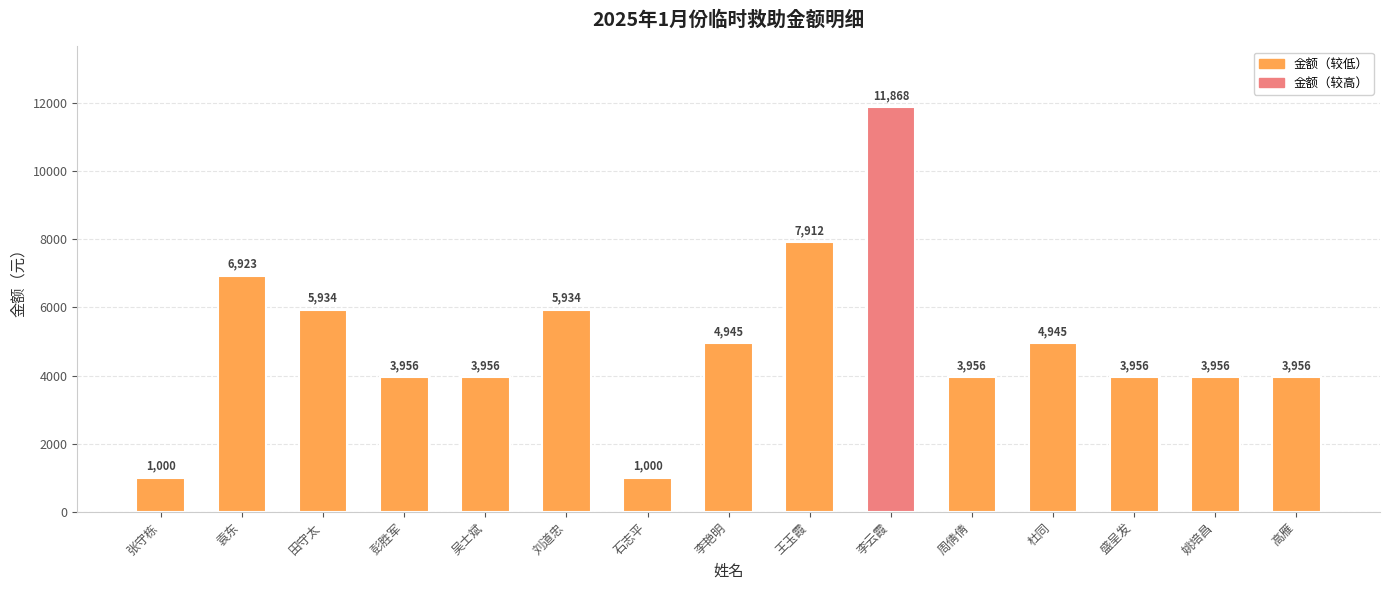

Where is the data nearest to the value 6434?

袁东